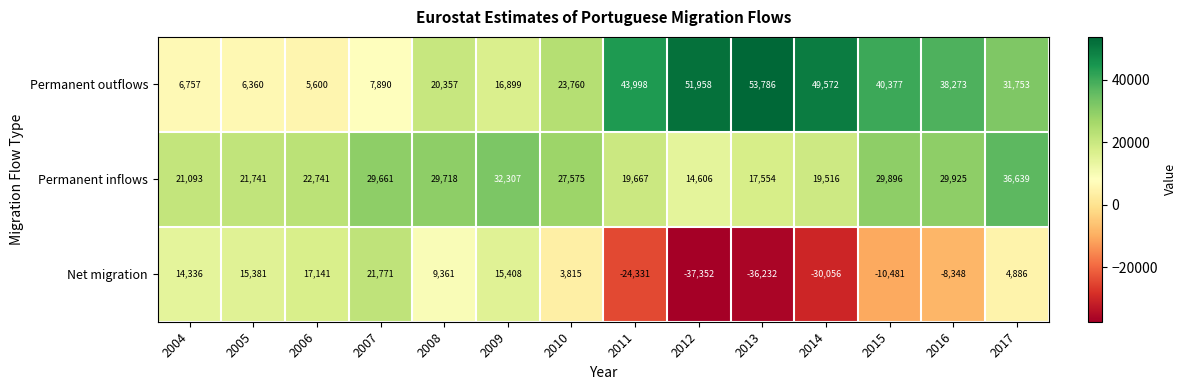

Which series changed the most between 2005 and 2011?

Net migration